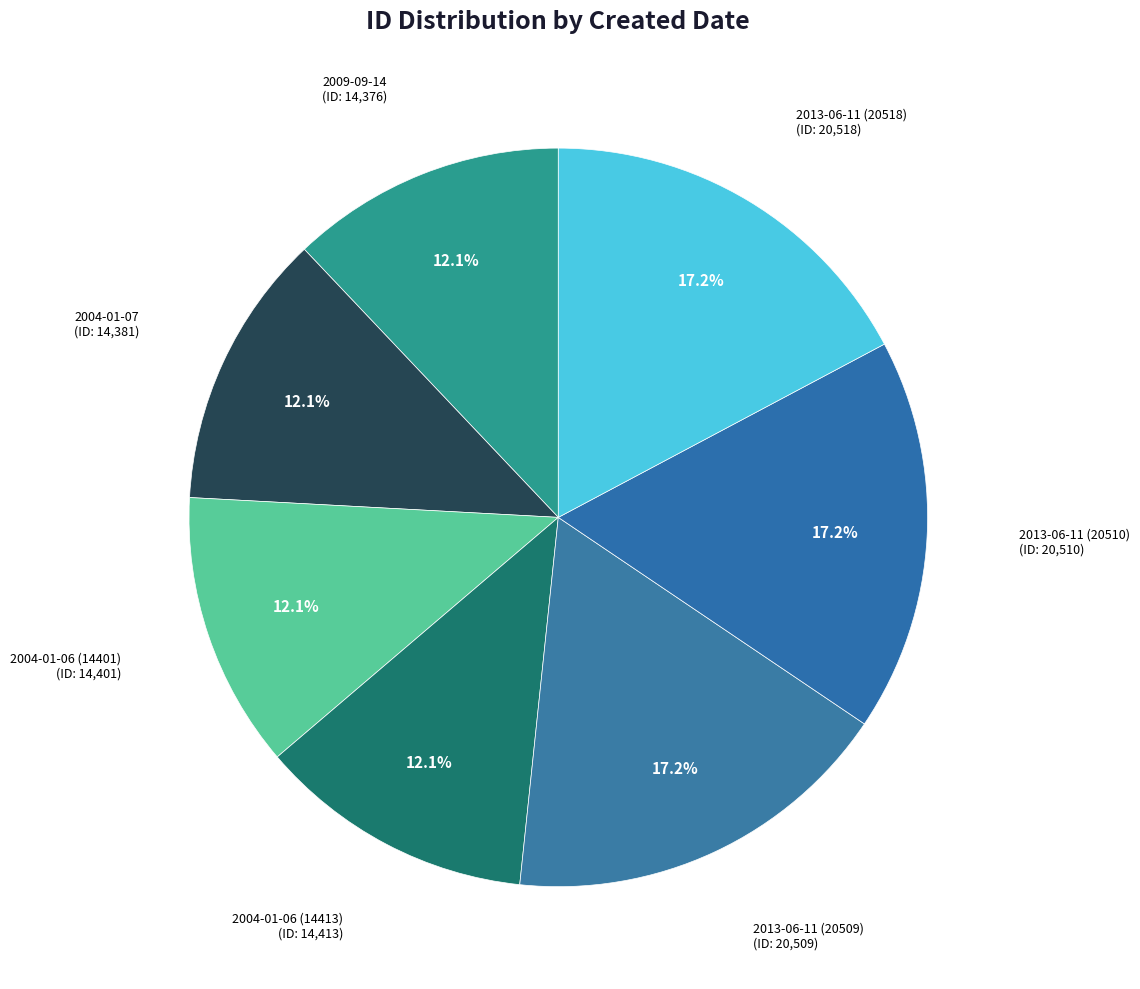

Rank the categories by value from lowest to highest.

2009-09-14, 2004-01-07, 2004-01-06 (14401), 2004-01-06 (14413), 2013-06-11 (20509), 2013-06-11 (20510), 2013-06-11 (20518)